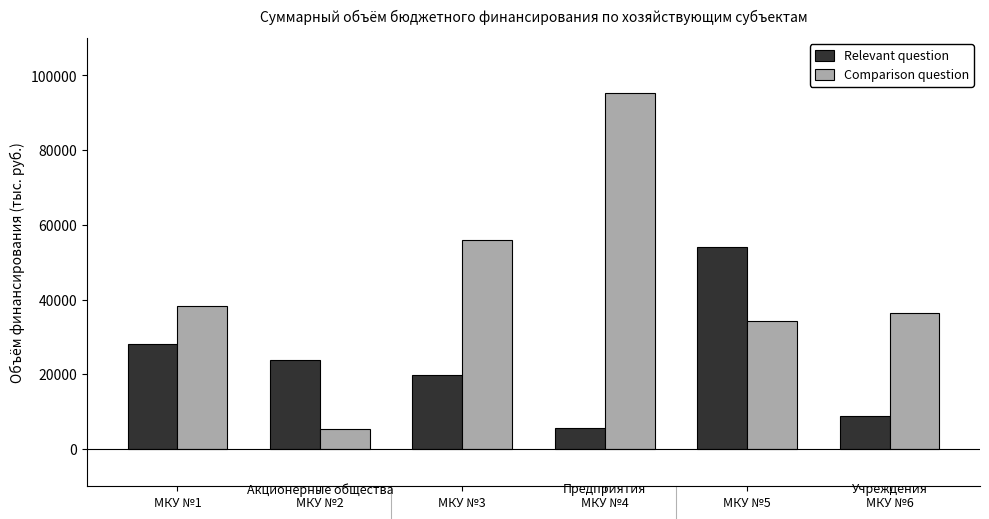

What are all the series names shown in the legend?

Relevant question, Comparison question